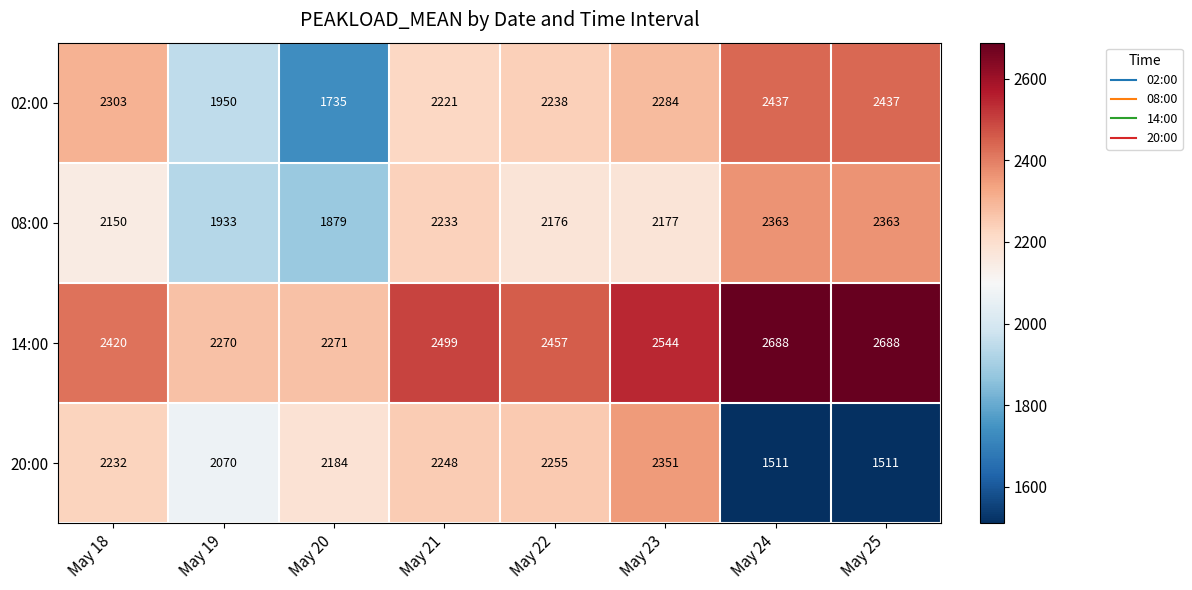

At which label is 20:00 closest to 1931?

May 19